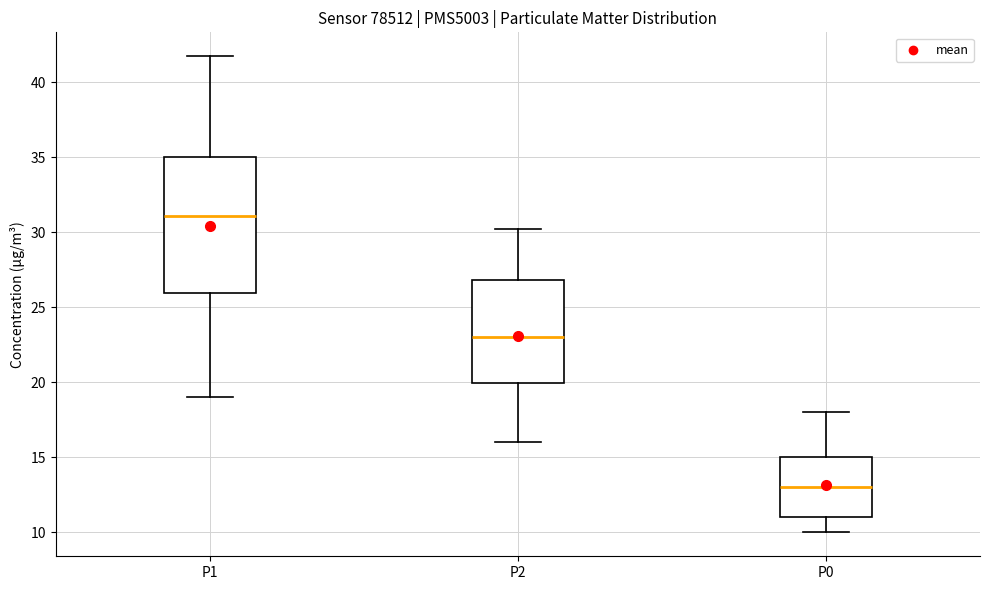

Which box is the tallest, from its lower edge to its upper edge?

P1